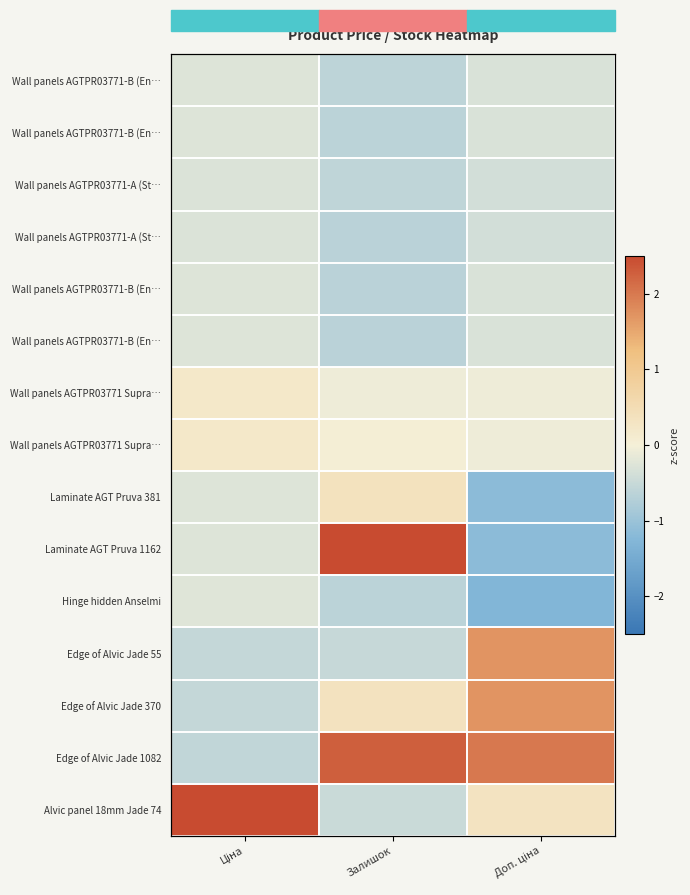

What is the spread (max minus min) of values at Ціна?

3.1